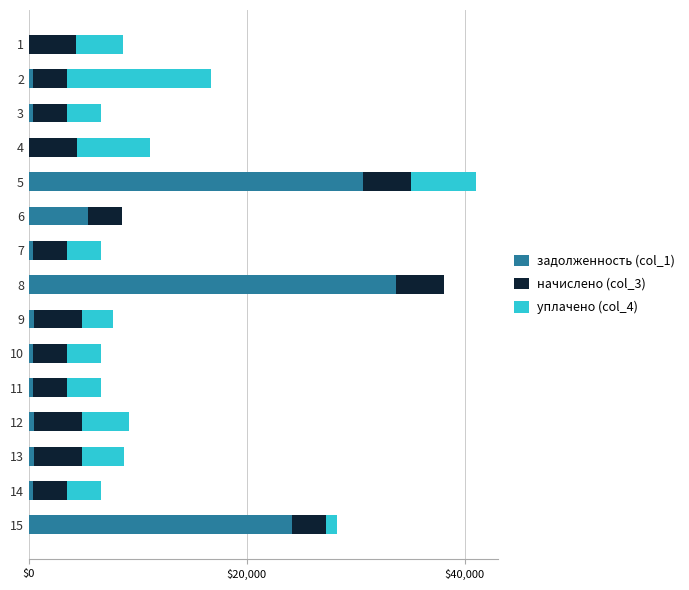

At which category is the sum across all series the highest?

5